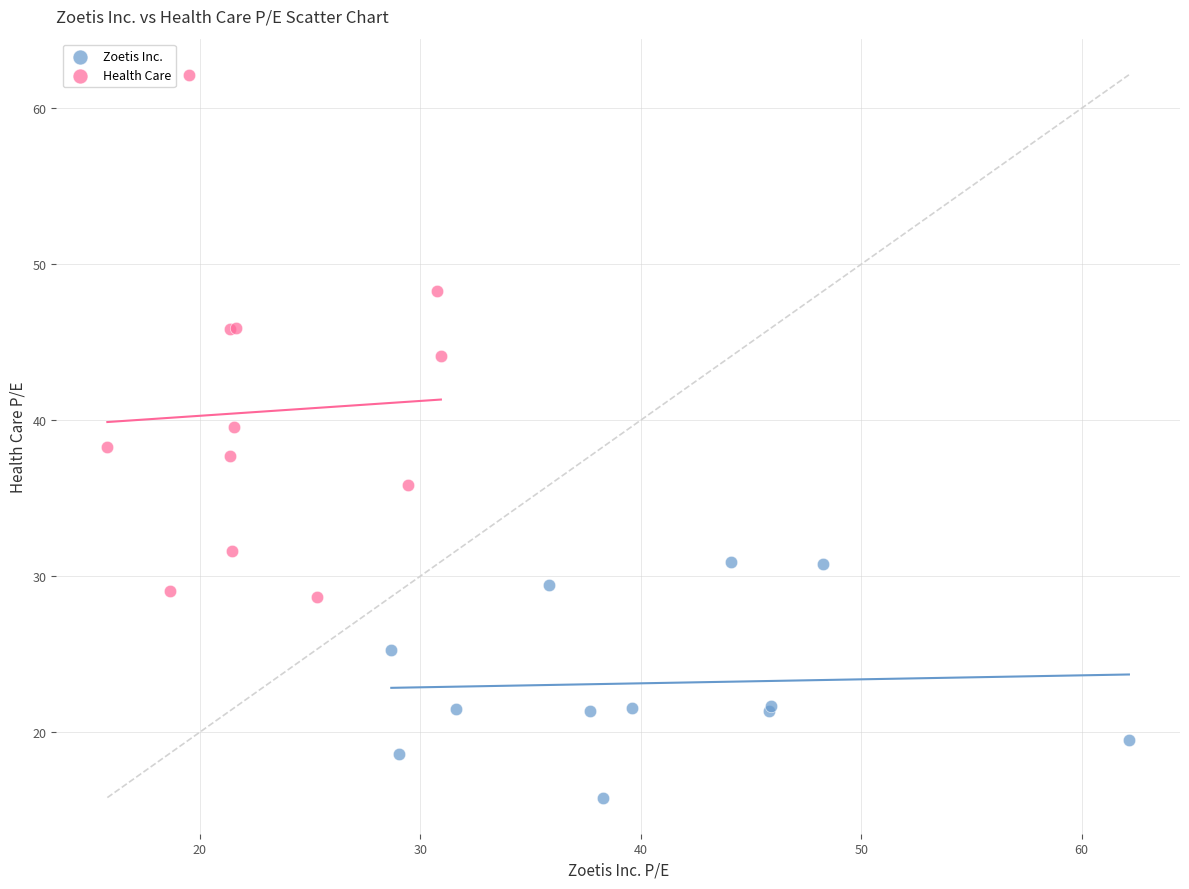

What are all the series names shown in the legend?

Zoetis Inc., Health Care